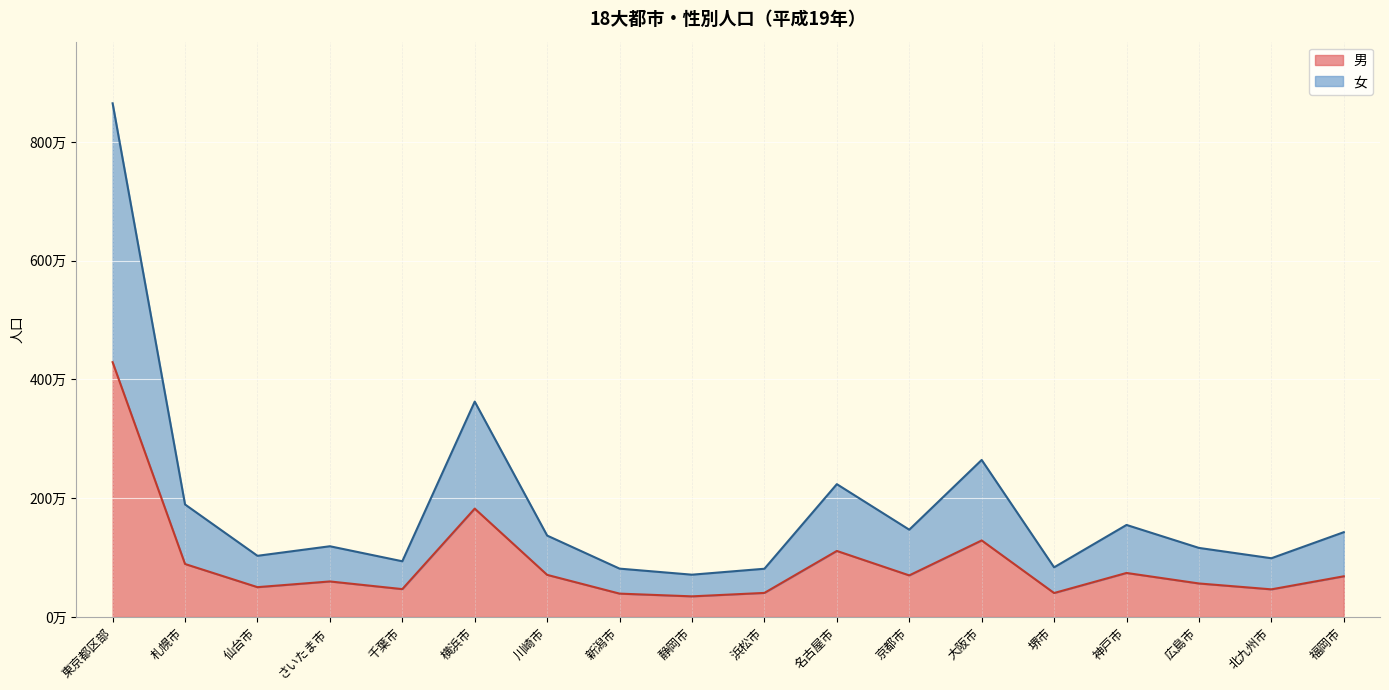

What is the label of the 15th point from the right?

さいたま市